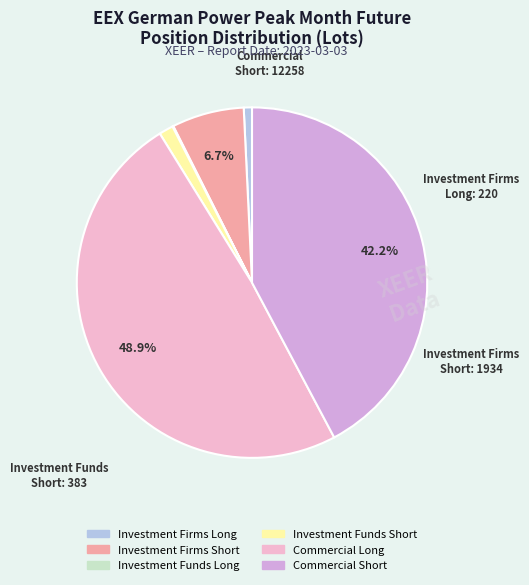

Is there a majority slice in this chart?

No